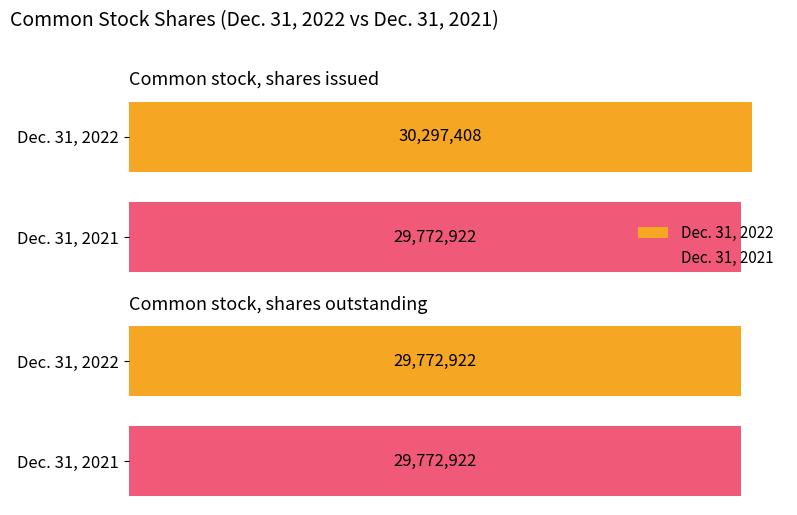

Is it true that Dec. 31, 2021 equals 29772922 at Common stock, shares outstanding?

True